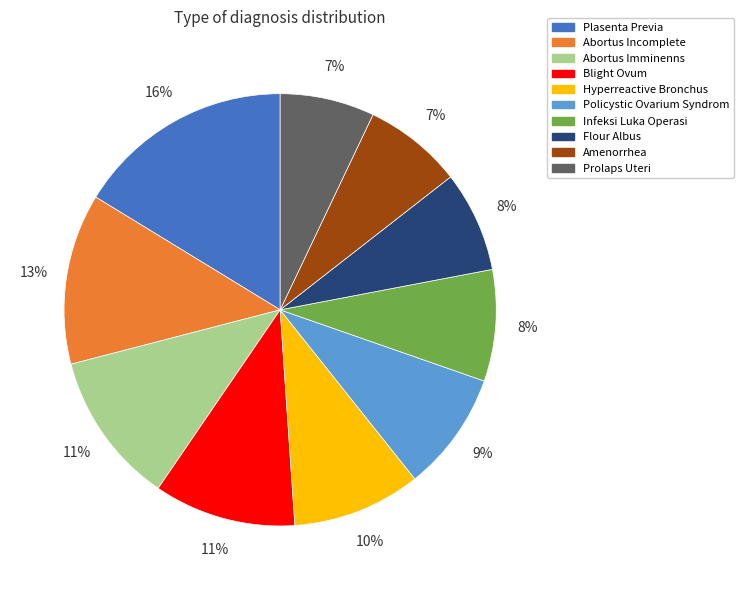

To the nearest percent, what portion does Blight Ovum represent?

11%